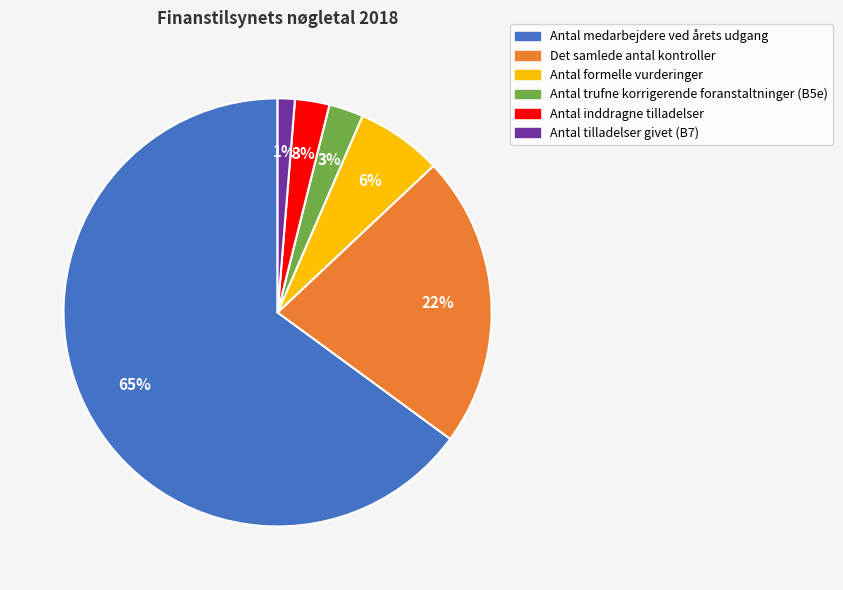

Do Antal tilladelser givet (B7) and Antal trufne korrigerende foranstaltninger (B5e) together represent more than half of the pie?

No